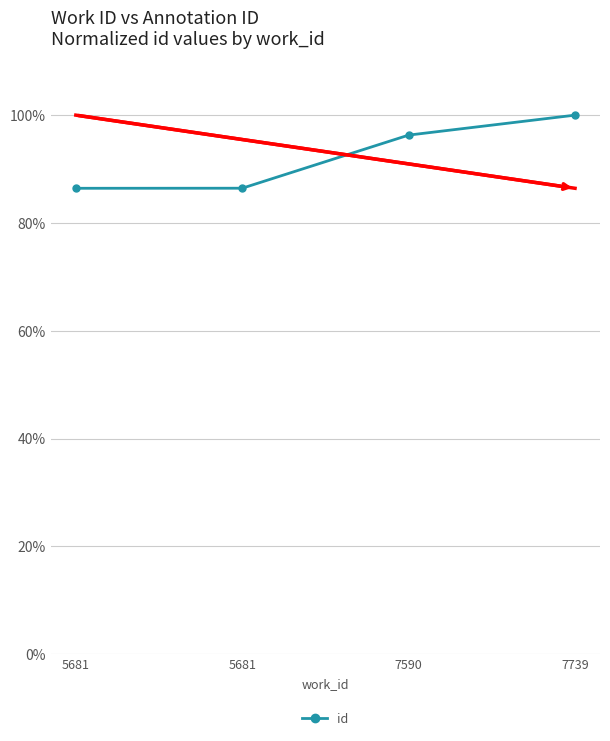

How many categories are shown in the chart?

4